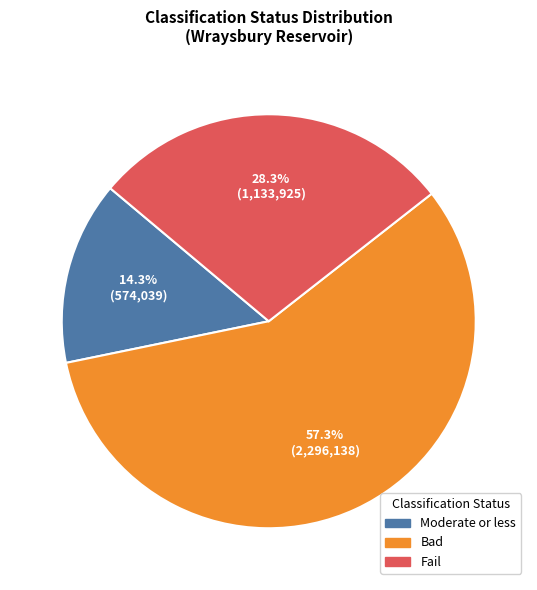

Is there a majority slice in this chart?

Yes